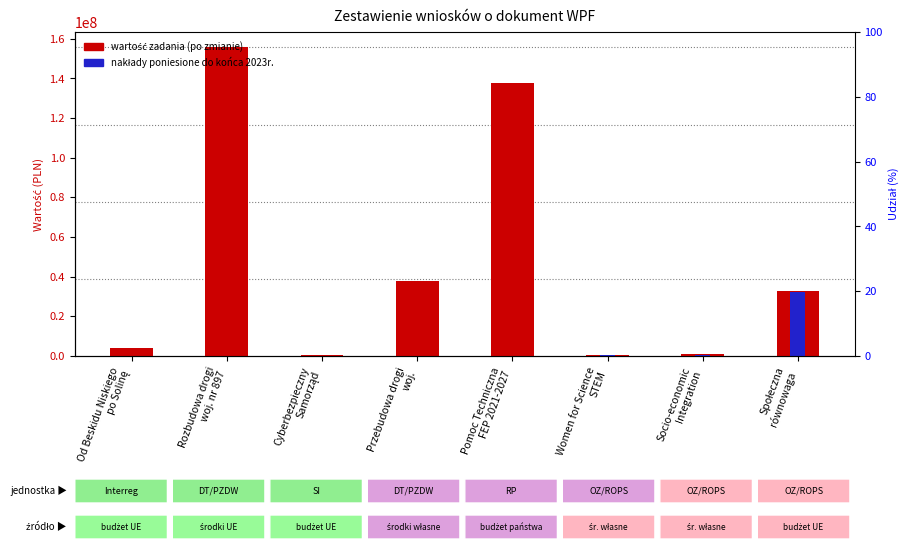

How many distinct data groups are displayed?

2